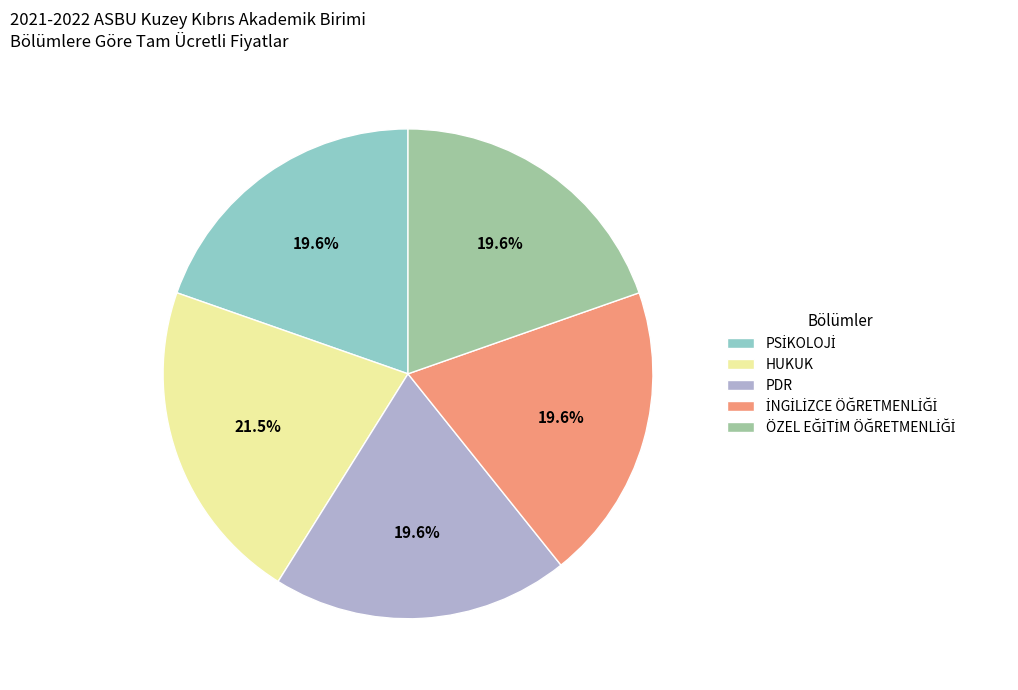

Does any single category account for the majority?

No